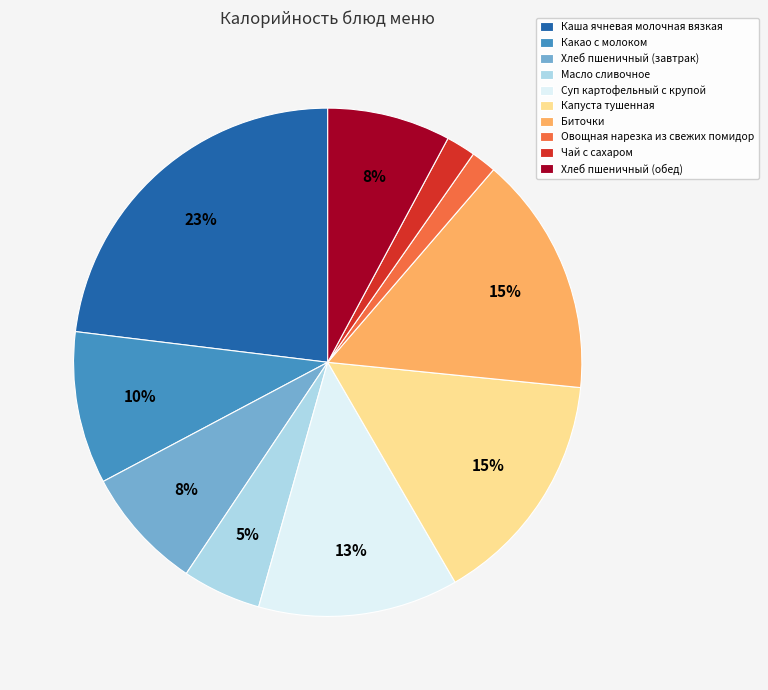

To the nearest percent, what portion does Хлеб пшеничный (завтрак) represent?

8%